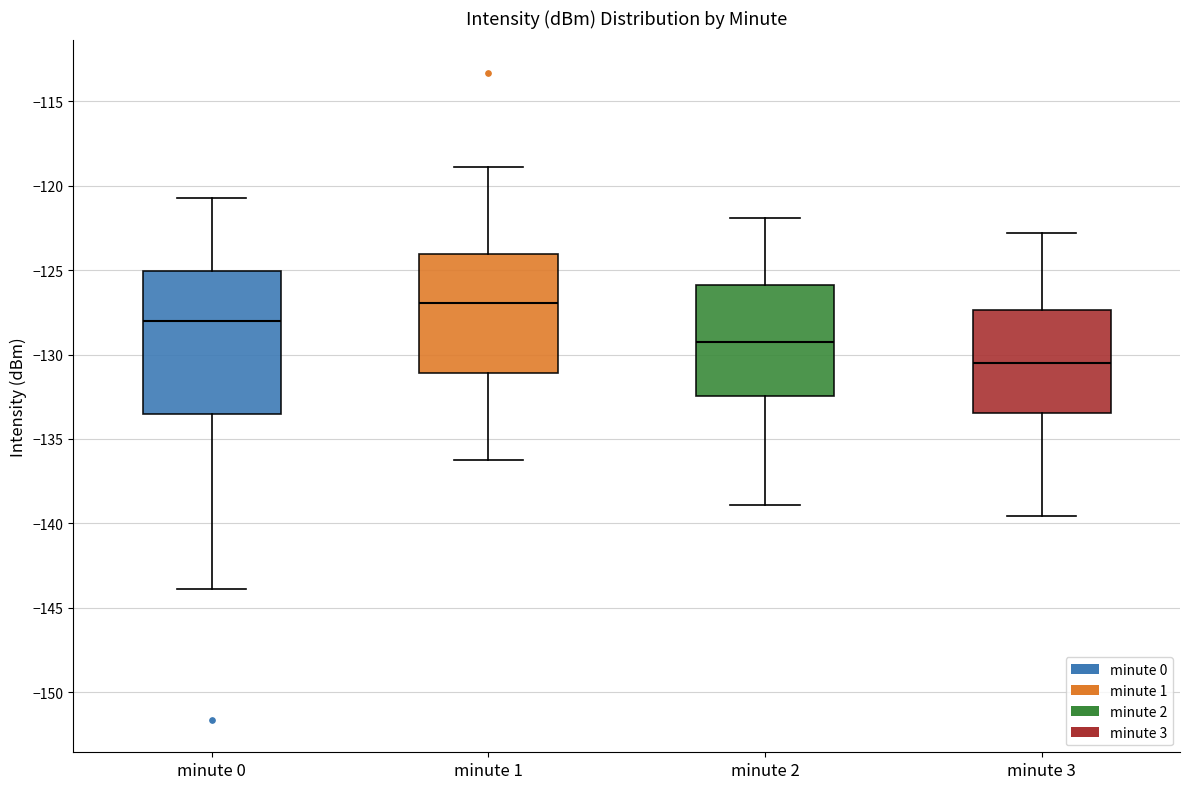

Reading left to right, transcribe this box plot: for each box, give where its median line is, the range the box spans, and where its two whiskers end, as read against the y-axis. The values are not printed on the chart, so give them approximately, as read against the axis.

minute 0: median -128.0, box -133.5 to -125.0, whiskers -144.0 to -121.0
minute 1: median -127.0, box -131.0 to -124.0, whiskers -136.0 to -119.0
minute 2: median -129.0, box -132.5 to -126.0, whiskers -139.0 to -122.0
minute 3: median -130.5, box -133.5 to -127.5, whiskers -139.5 to -123.0